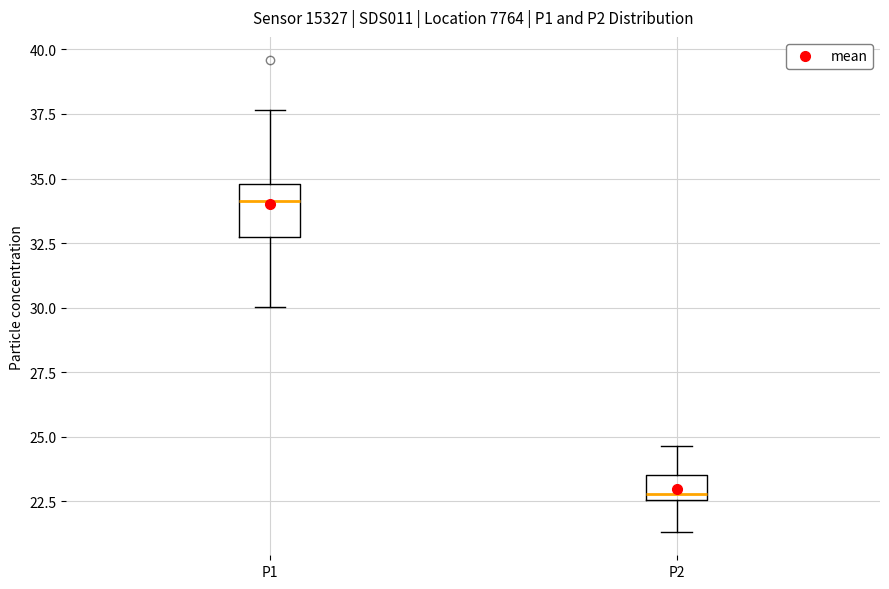

Which box is the tallest, from its lower edge to its upper edge?

P1